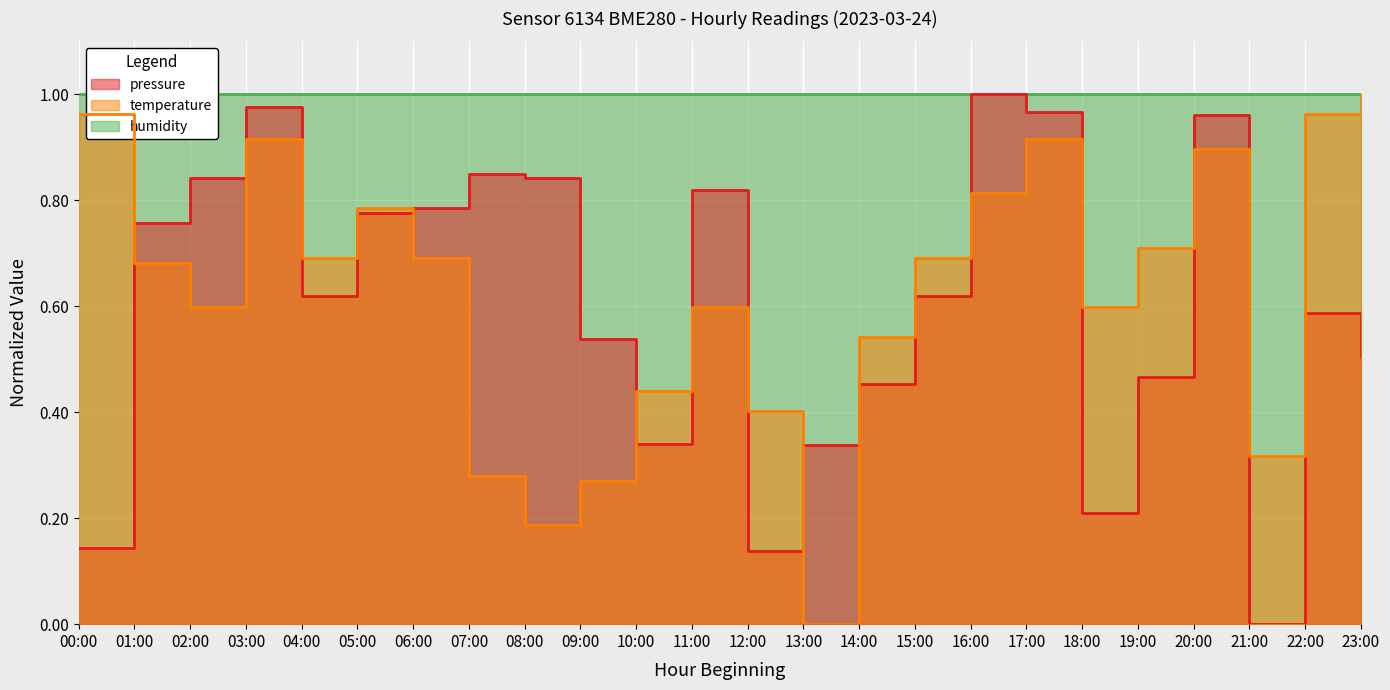

After their last crossing, which series has the higher values: temperature or pressure?

temperature